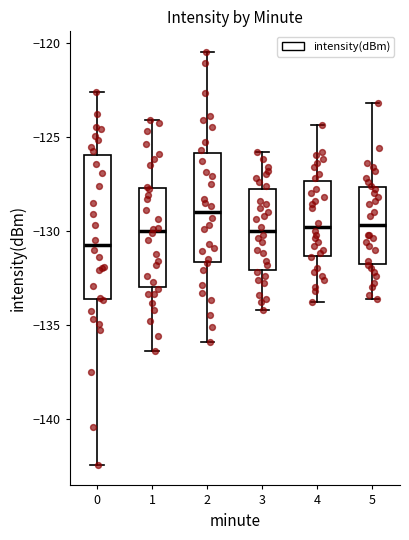

Which box is the tallest, from its lower edge to its upper edge?

0